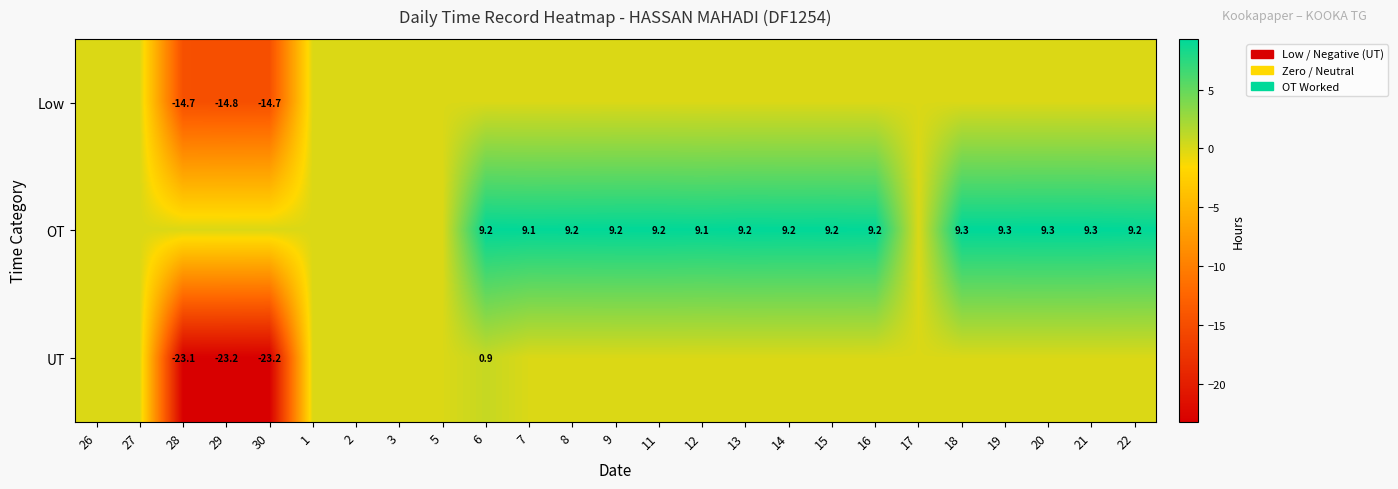

What is the sum of the OT values at 22 and 20?

18.5